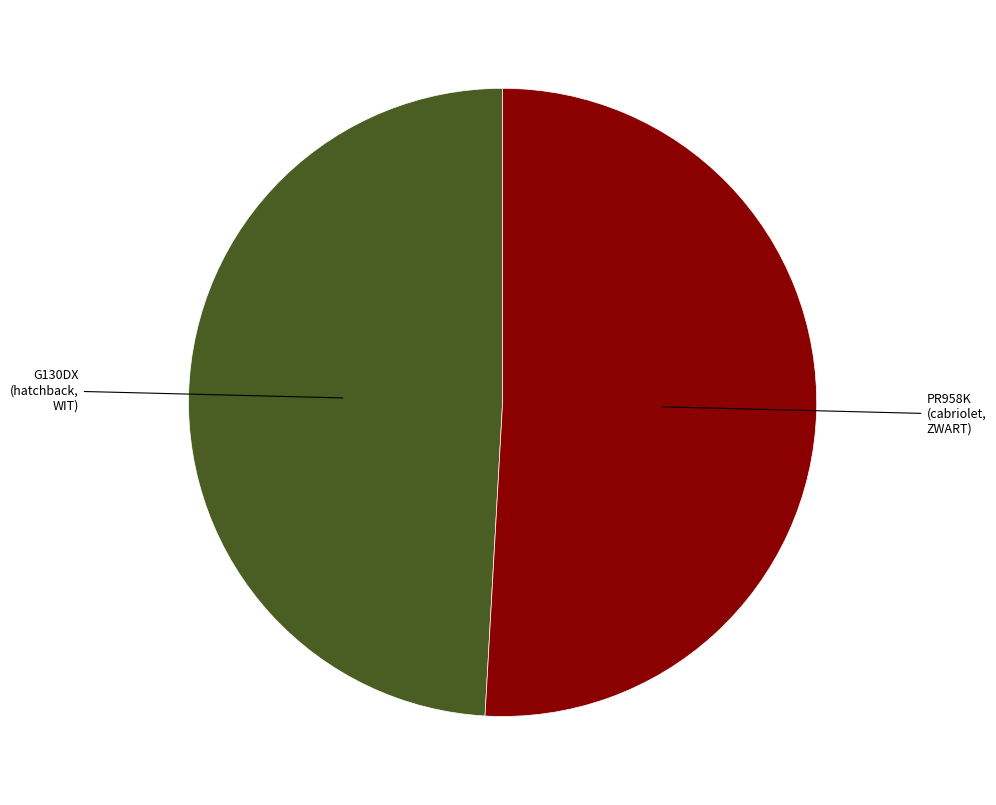

Does any single category account for the majority?

Yes